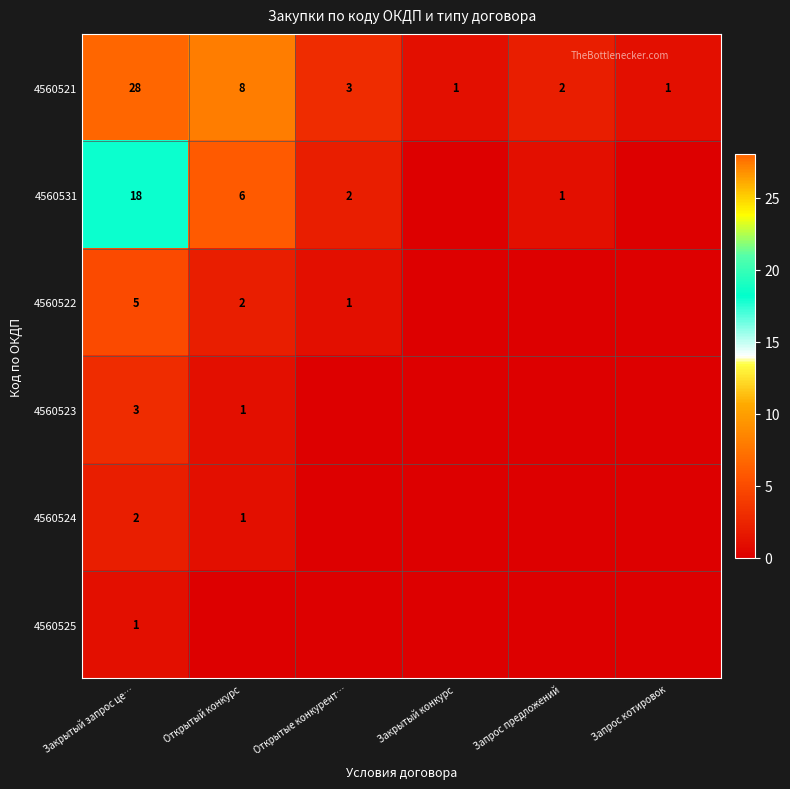

True or false: 4560531 has a value of 18.0 at Закрытый запрос це….

True